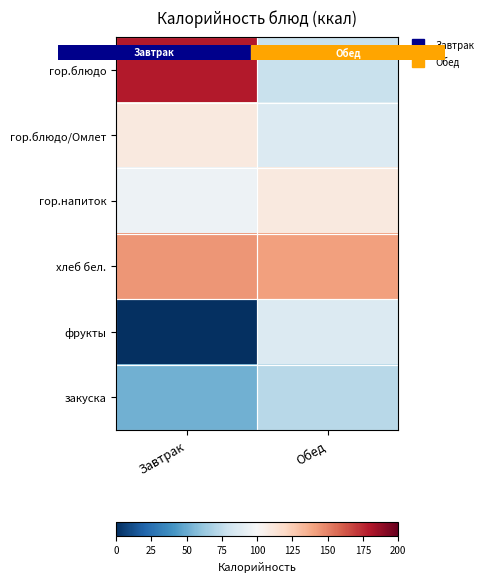

Count the number of categories in the chart.

2